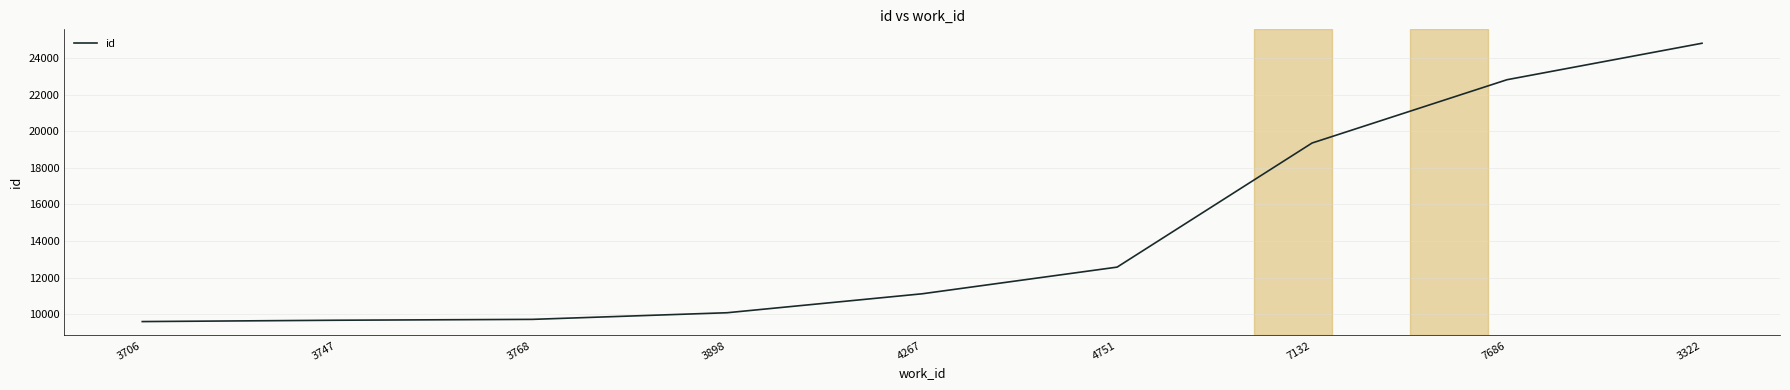

What is the sum of all values?

129729